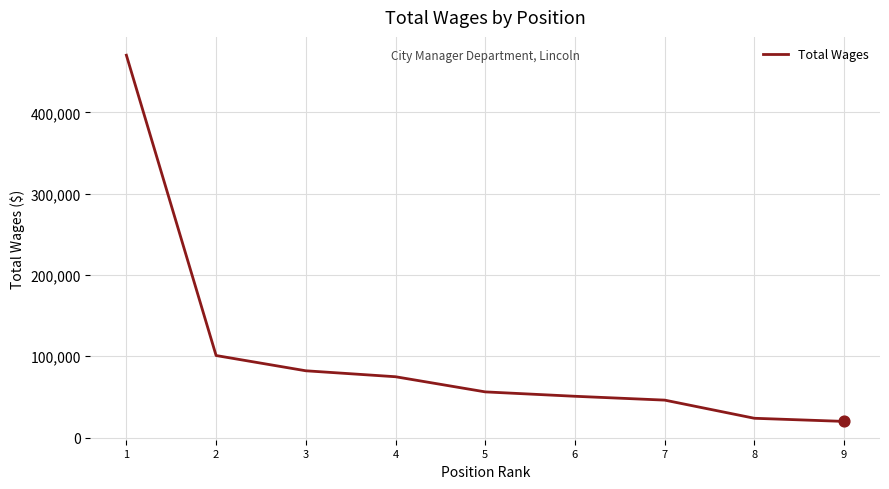

What is the ratio of the value at 8 to the value at 9?

1.2